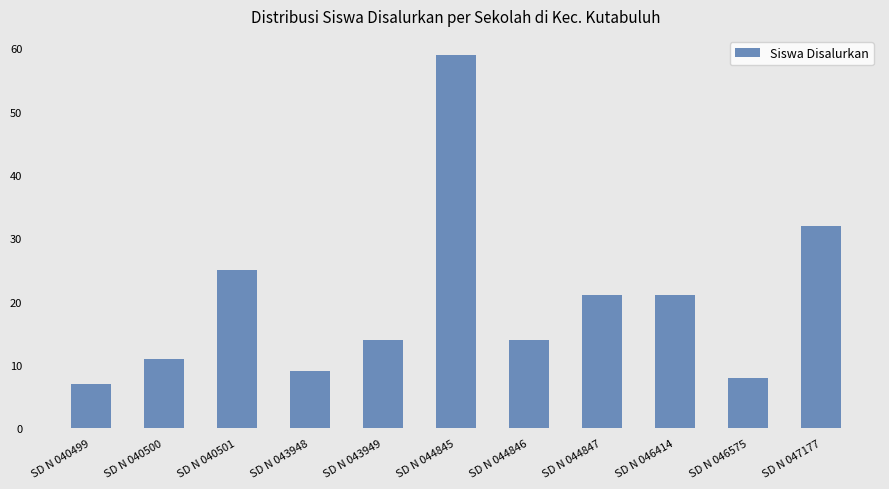

How many distinct data groups are displayed?

1